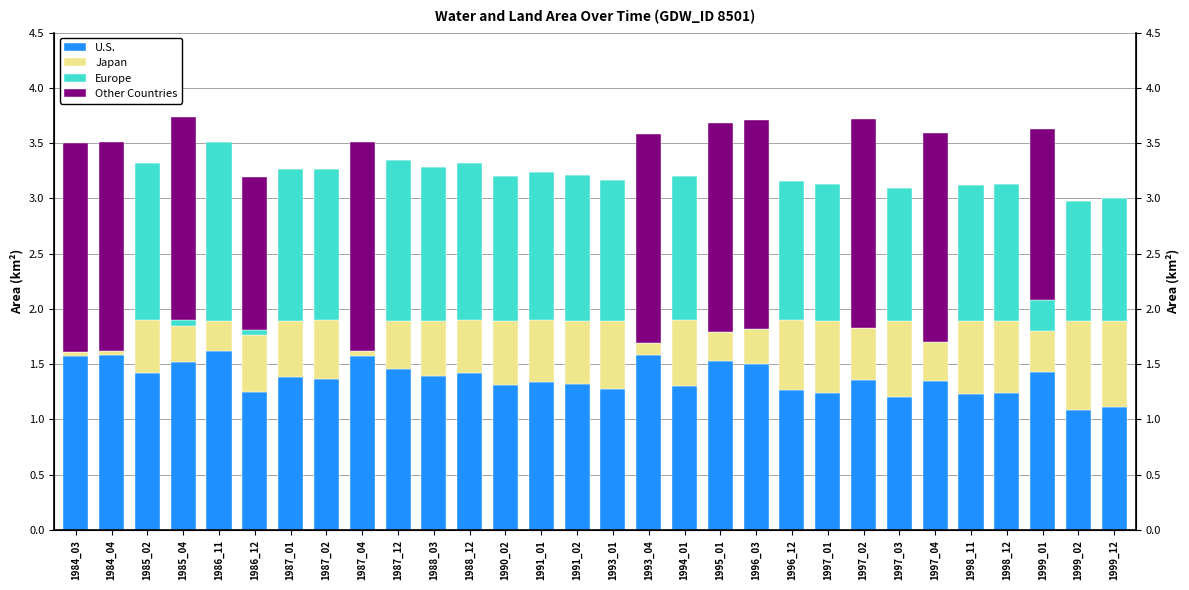

How many series are shown in this chart?

4